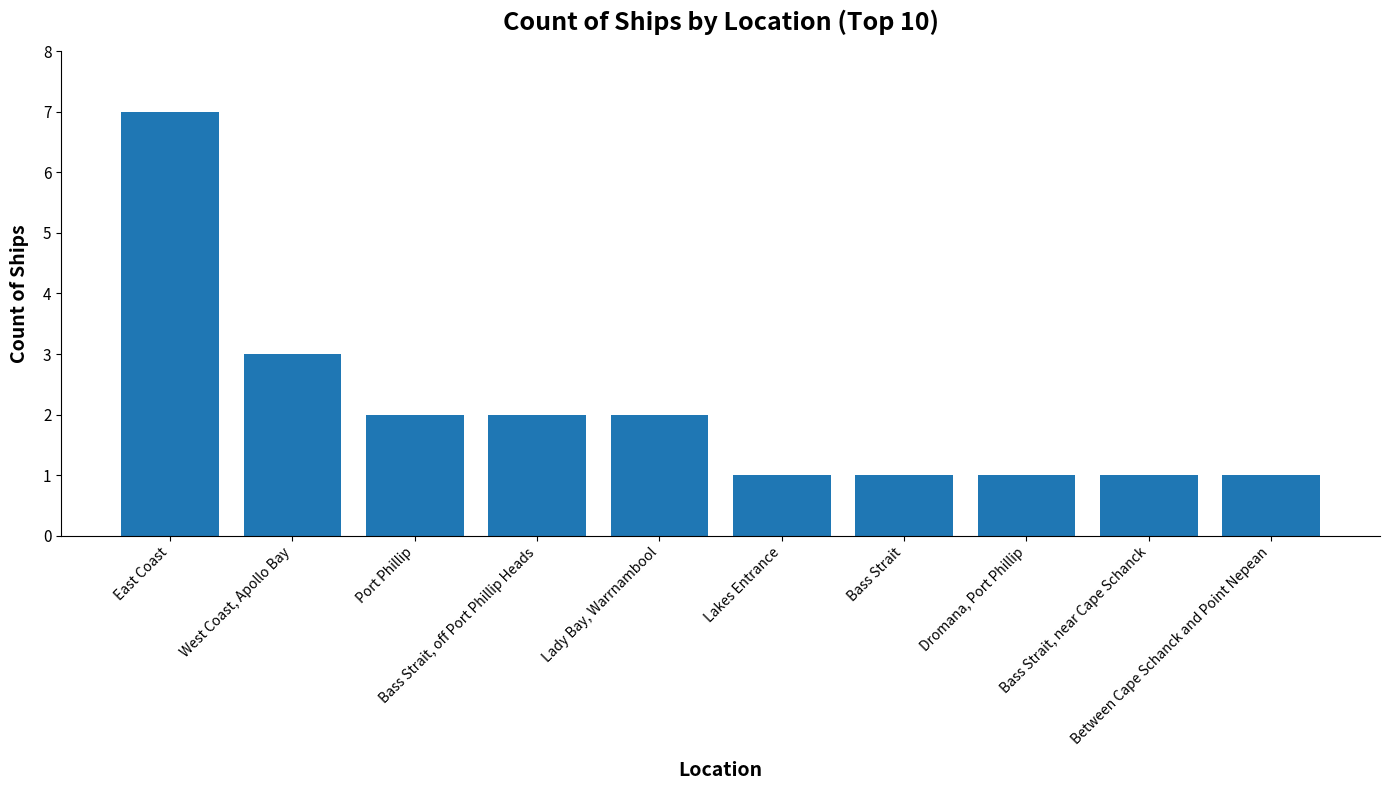

What is the difference between the maximum and minimum values?

6